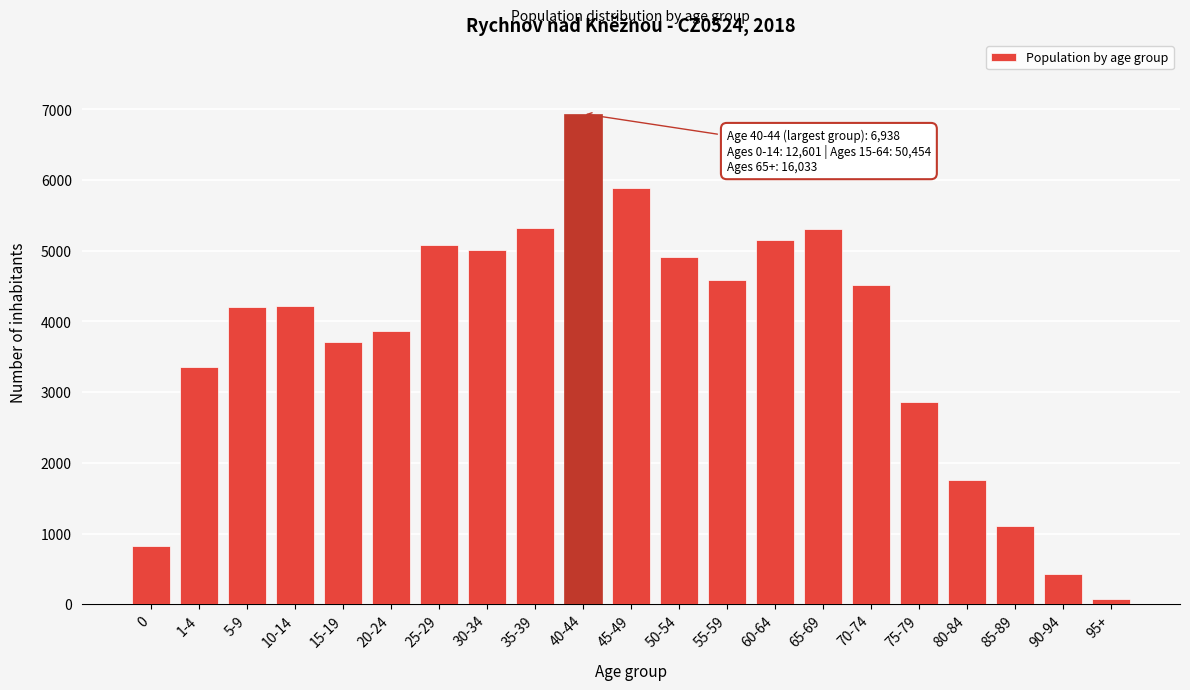

Which category has the lowest value across all series?

95+